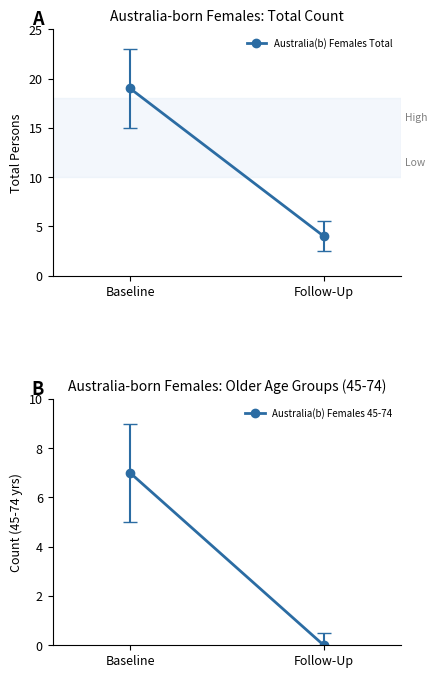

Count the Australia(b) Females Total values in the range 4 to 19.

2